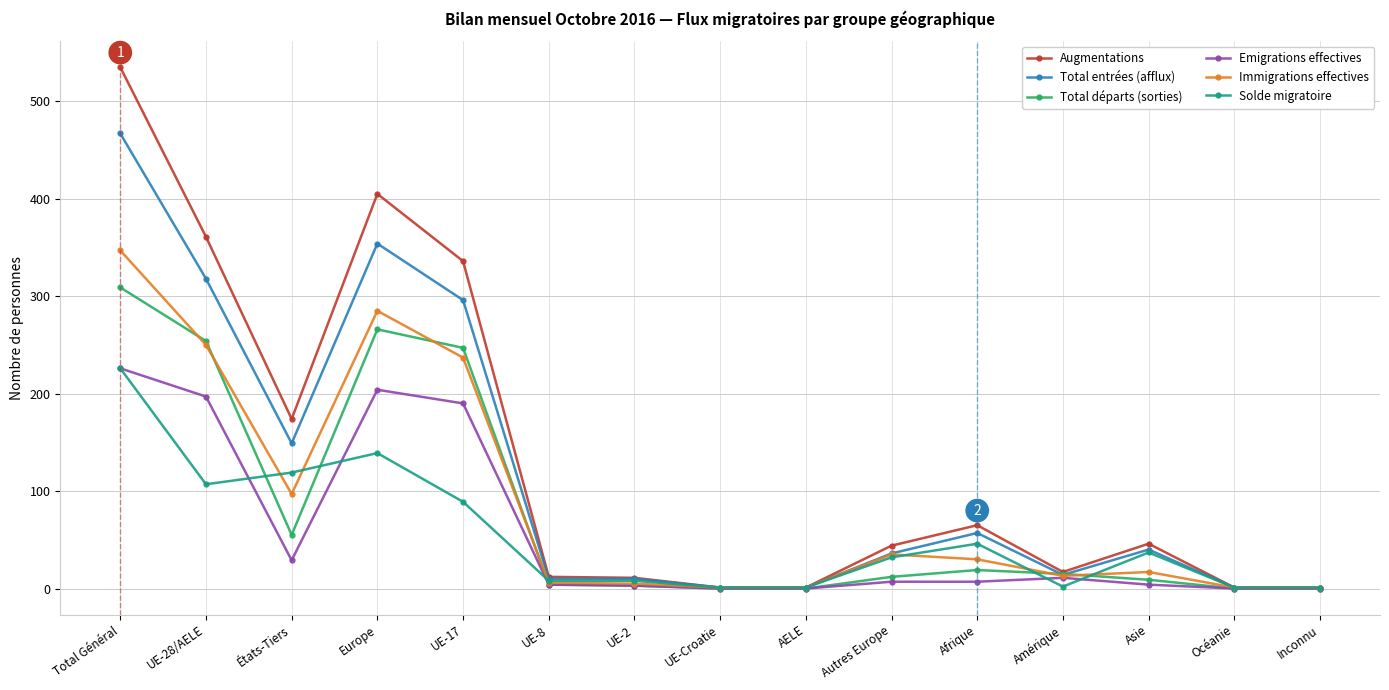

Which series has the largest range (max minus min)?

Augmentations